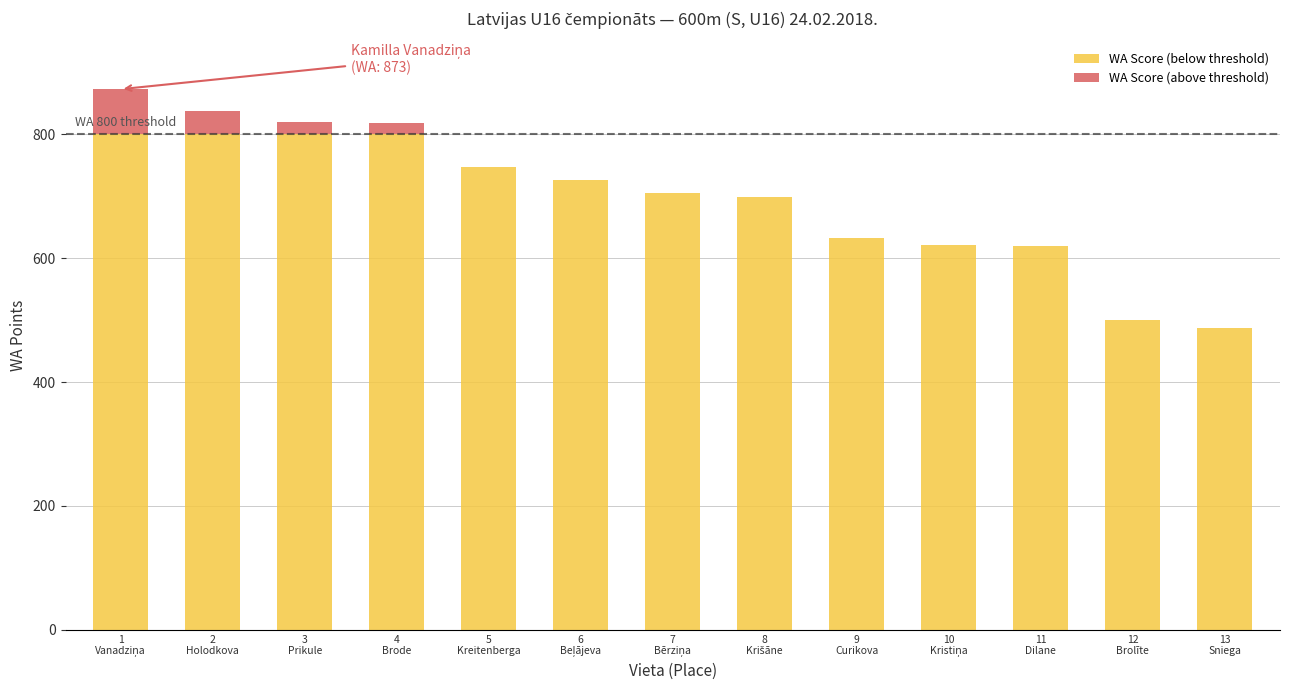

Which series has the largest range (max minus min)?

WA Score (below threshold)